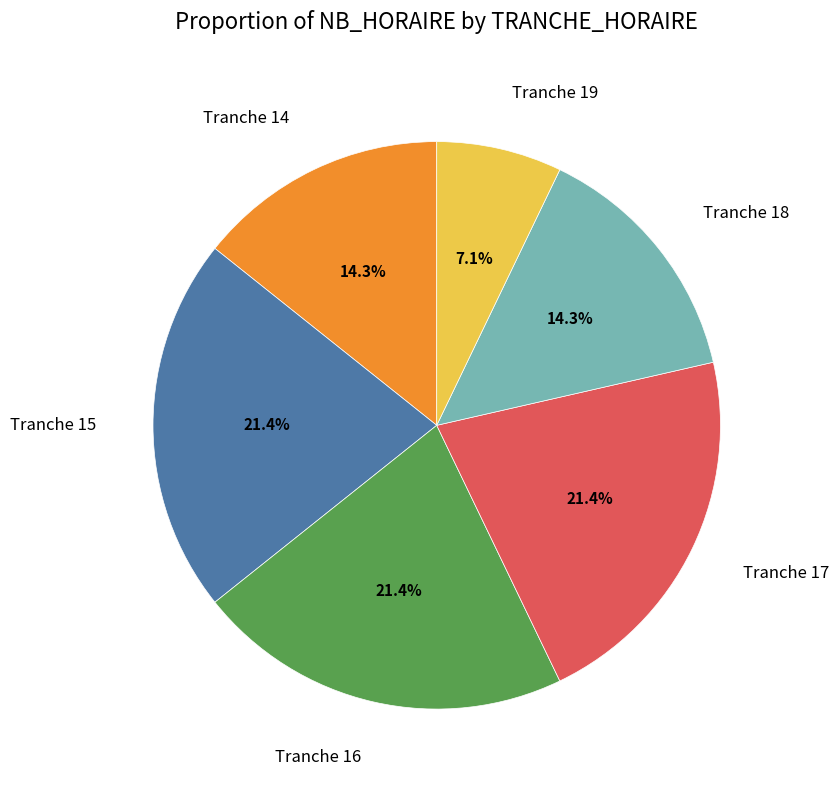

Between Tranche 15 and Tranche 14, which is larger?

Tranche 15